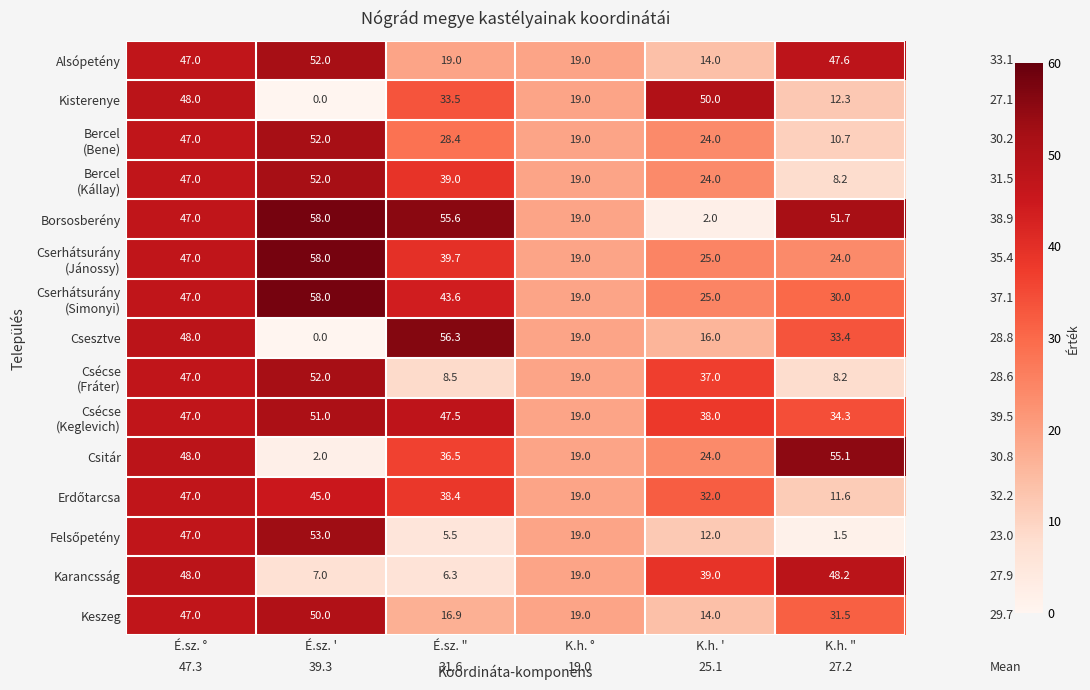

What is the sum of the Csitár values at K.h. " and É.sz. "?

91.6